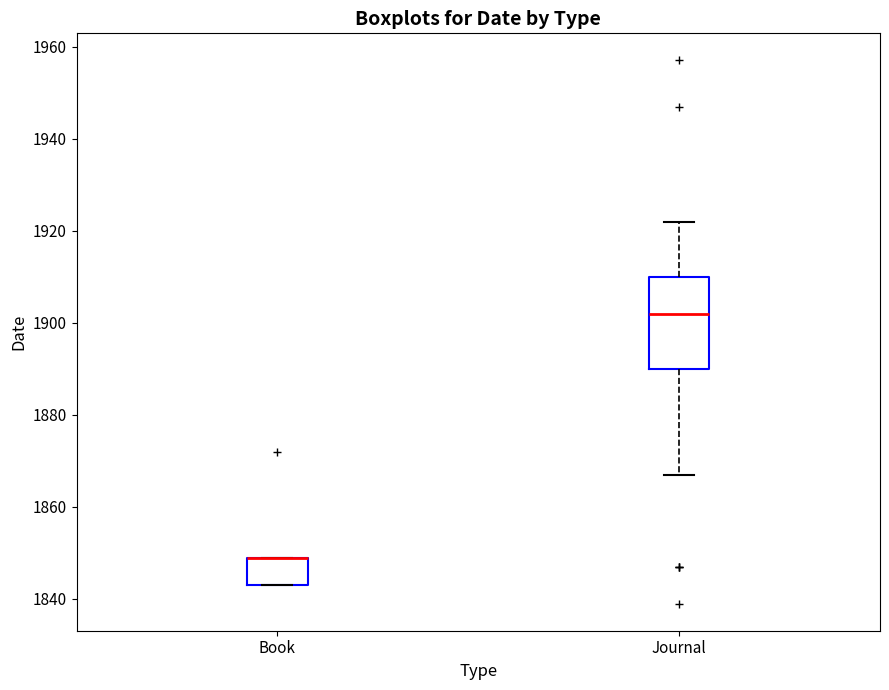

Where does the median line of the box for Journal sit on the y-axis? The values are not printed on the chart, so give them approximately, as read against the axis.

1902